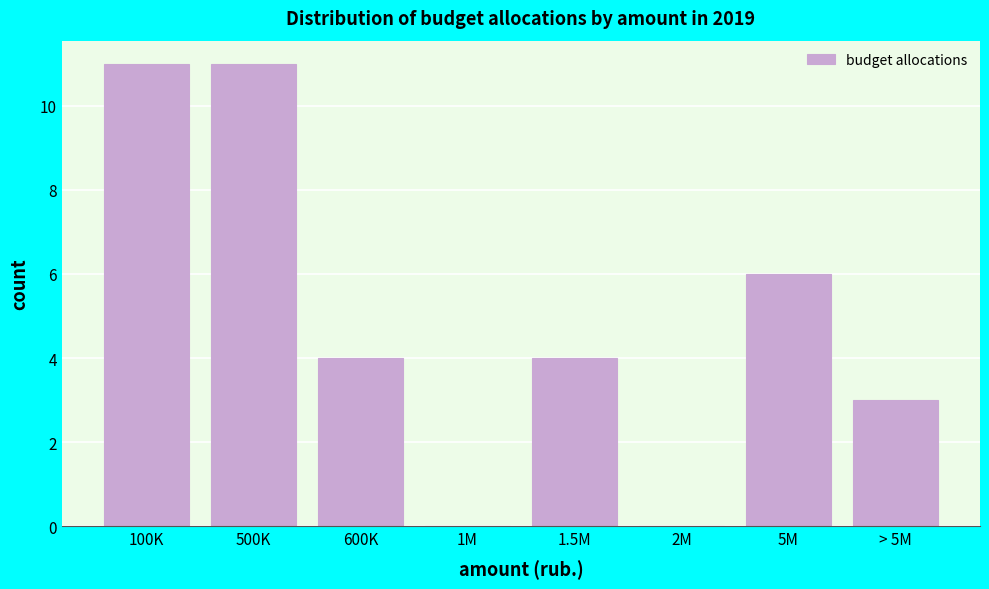

Reading right to left, extract all data points from this chart.

> 5M=3	5M=6	2M=0	1.5M=4	1M=0	600K=4	500K=11	100K=11